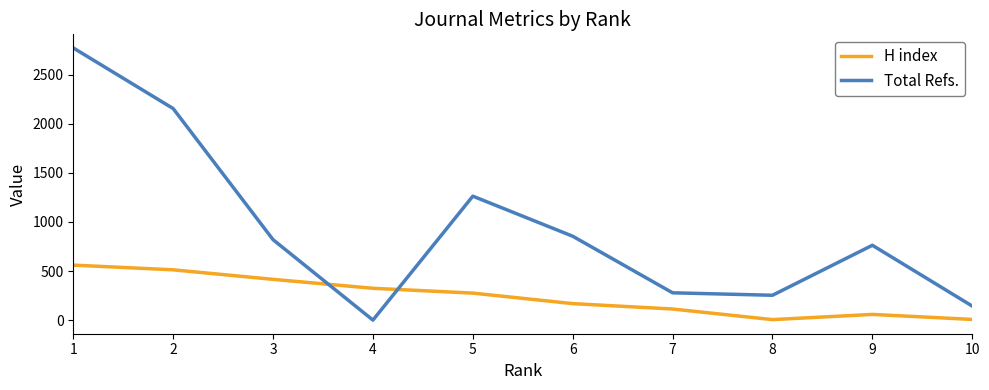

What is the average value of the Total Refs. series?

930